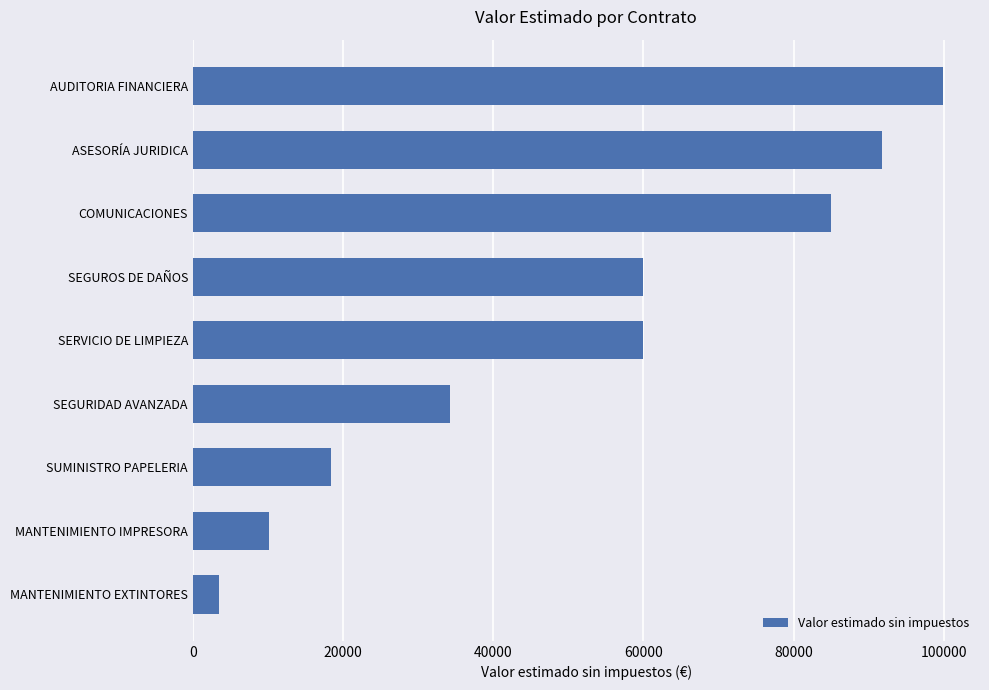

How many distinct data groups are displayed?

1